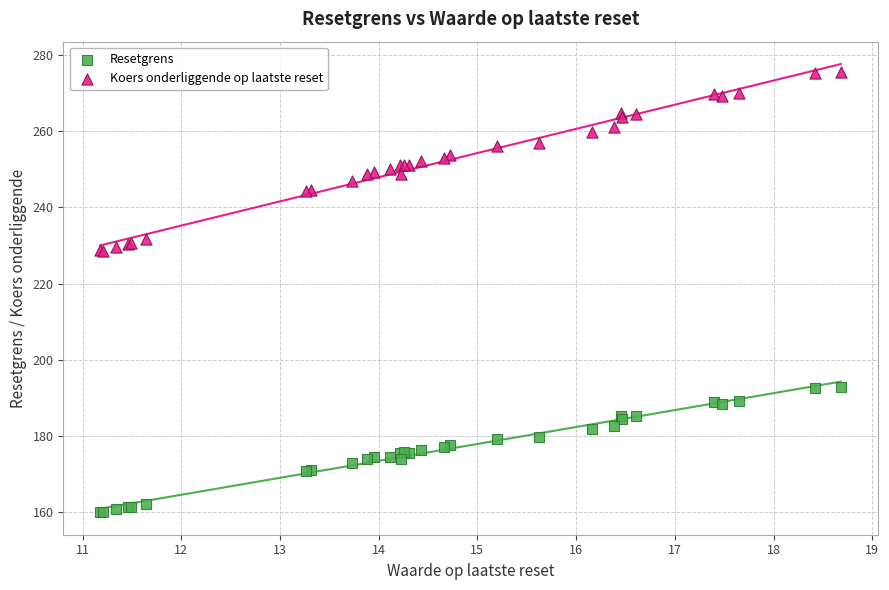

Which series contains the highest Y value?

Koers onderliggende op laatste reset